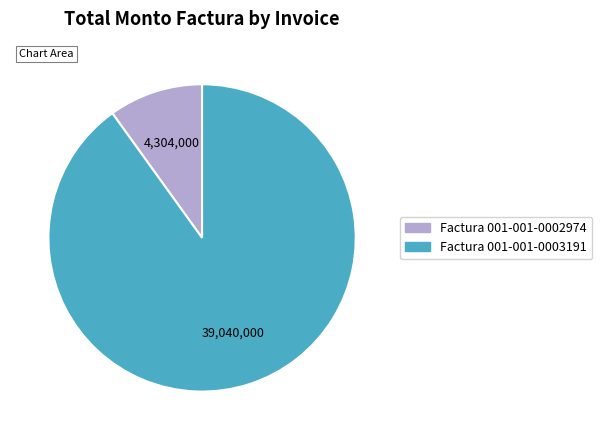

Combined, do Factura 001-001-0002974 and Factura 001-001-0003191 account for over 50%?

Yes